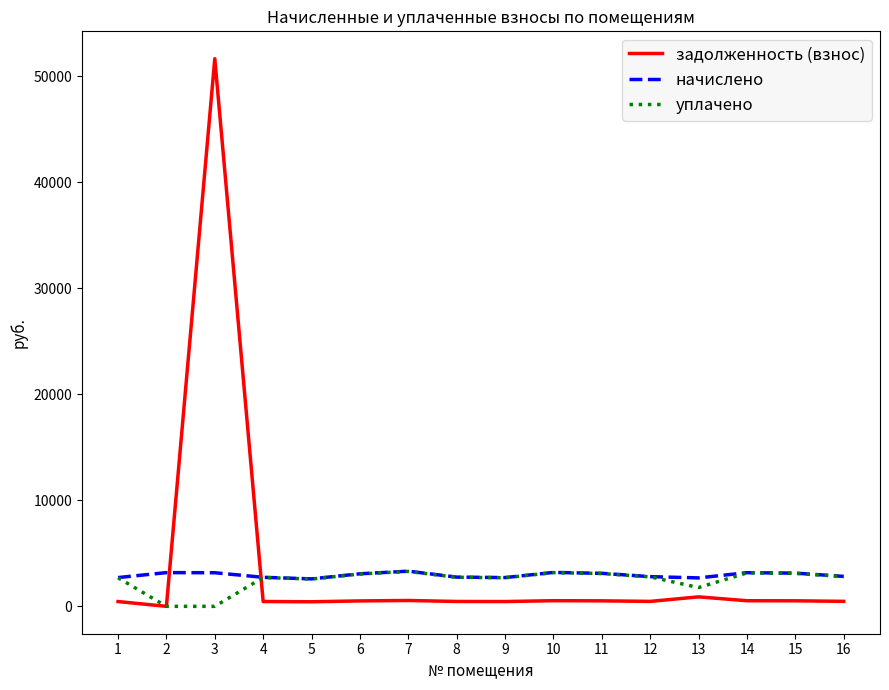

True or false: начислено and задолженность (взнос) cross at least once.

True